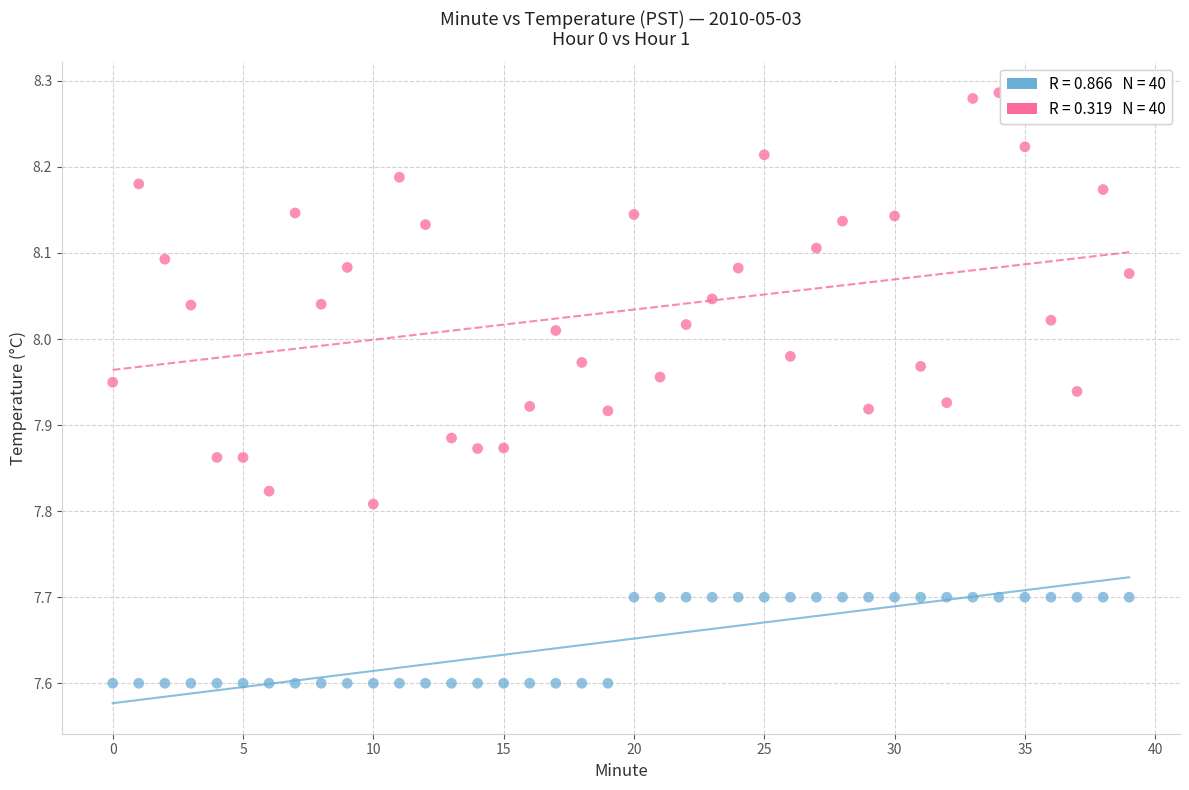

Across all data points, what is the range of Y values (max minus min)?

0.7